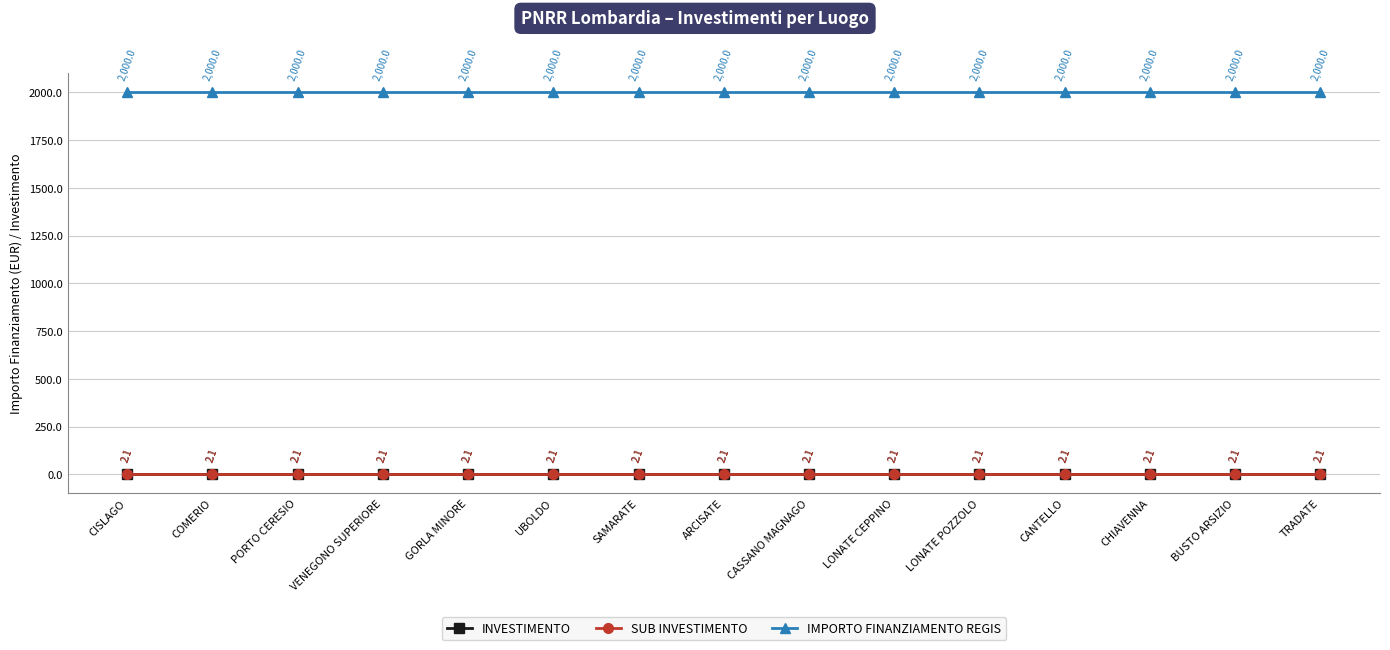

True or false: INVESTIMENTO has more than 2 interior local peaks.

False